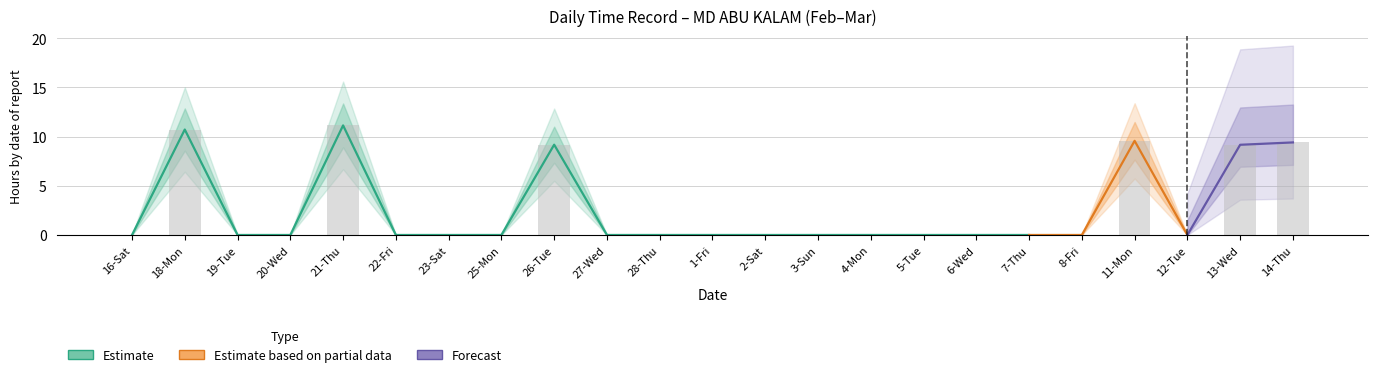

Between 22-Fri and 14-Thu, which is larger?

14-Thu